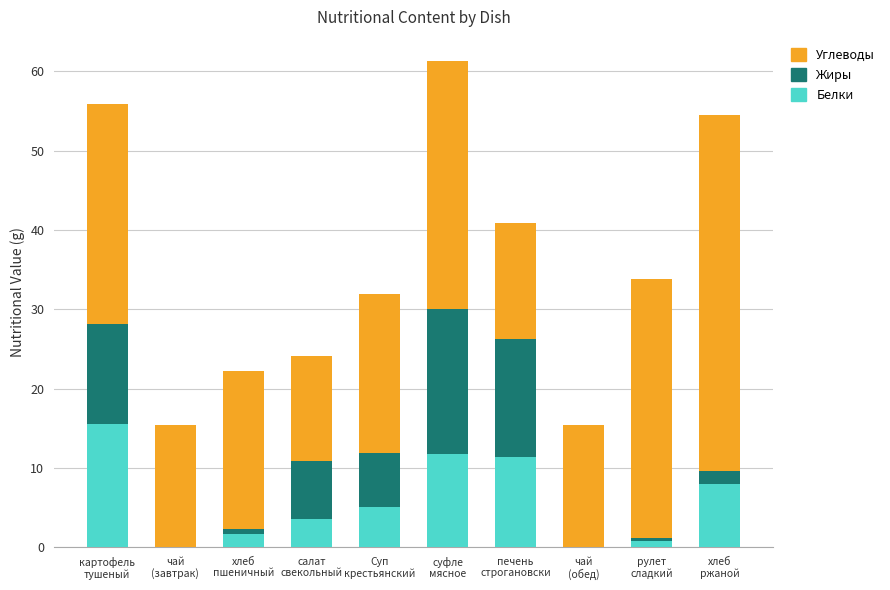

What is the sum of all Белки values?

57.9